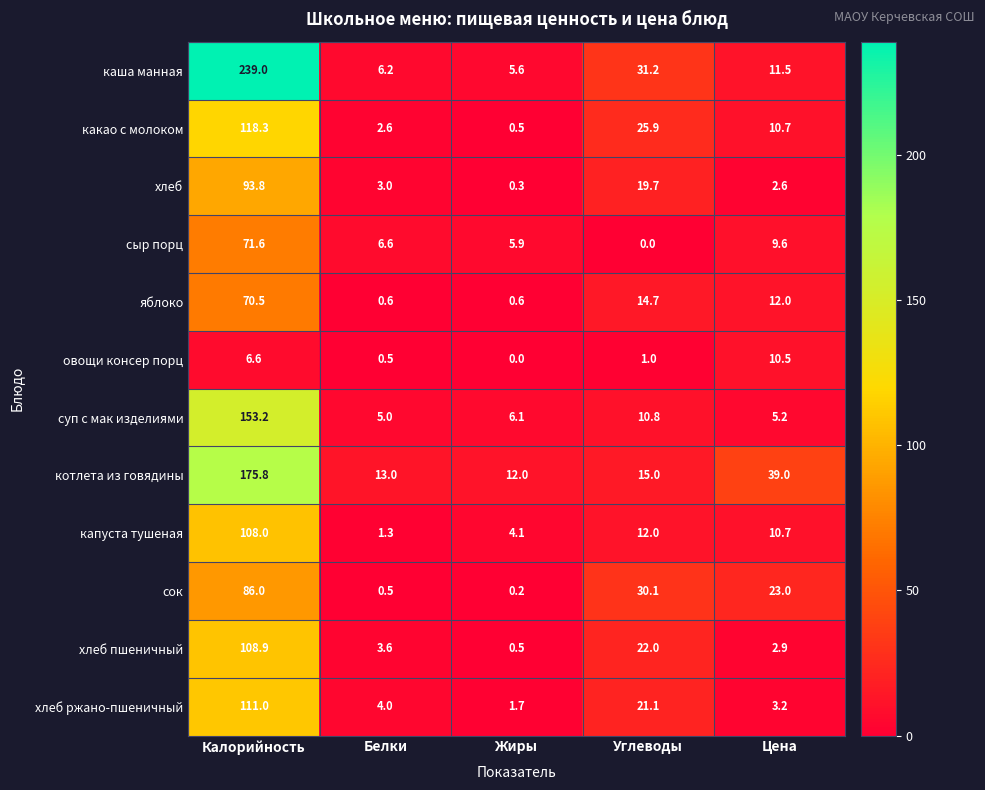

What is the highest value of the суп с мак изделиями series?

153.2